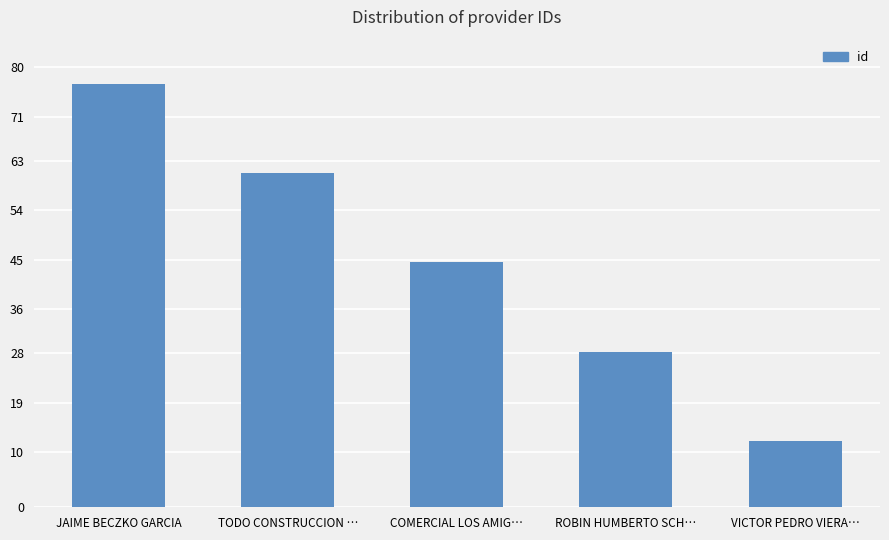

List the labels in order of value, smallest first.

VICTOR PEDRO VIERA…, ROBIN HUMBERTO SCH…, COMERCIAL LOS AMIG…, TODO CONSTRUCCION …, JAIME BECZKO GARCIA